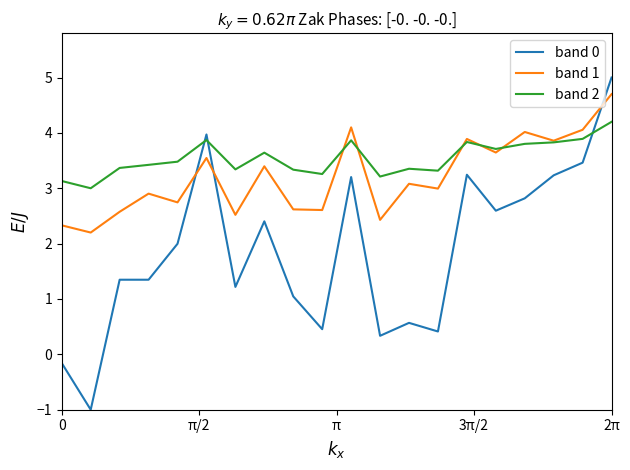

What is the lowest value of the band 0 series?

-1.0